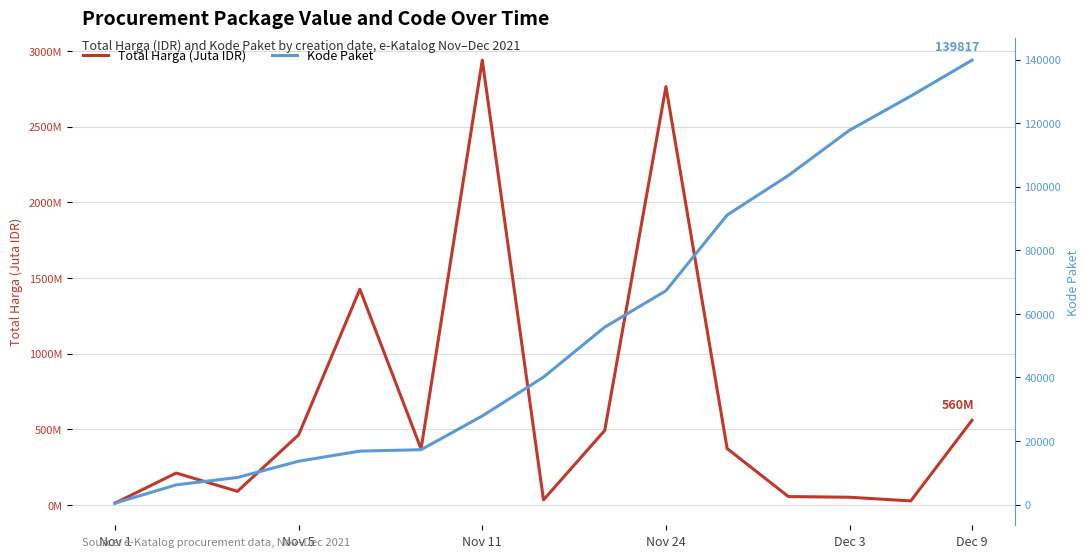

At which category is the sum across all series the highest?

Dec 9